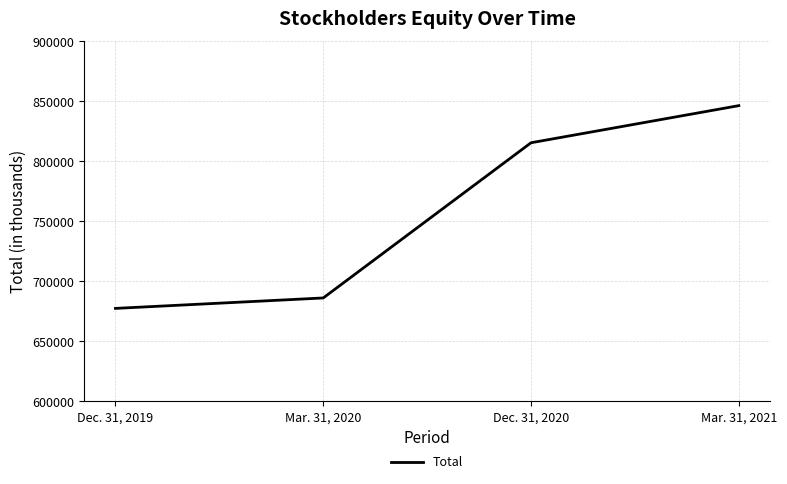

The value at Dec. 31, 2020 is 351041. True or false?

False